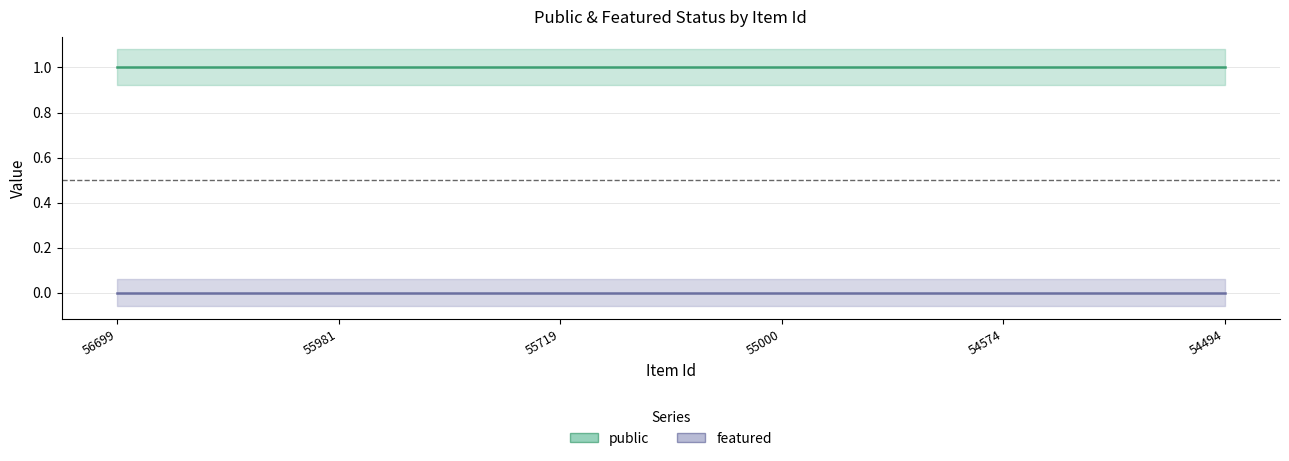

Is the value of public at 56699 greater than the value of featured at 54574?

Yes